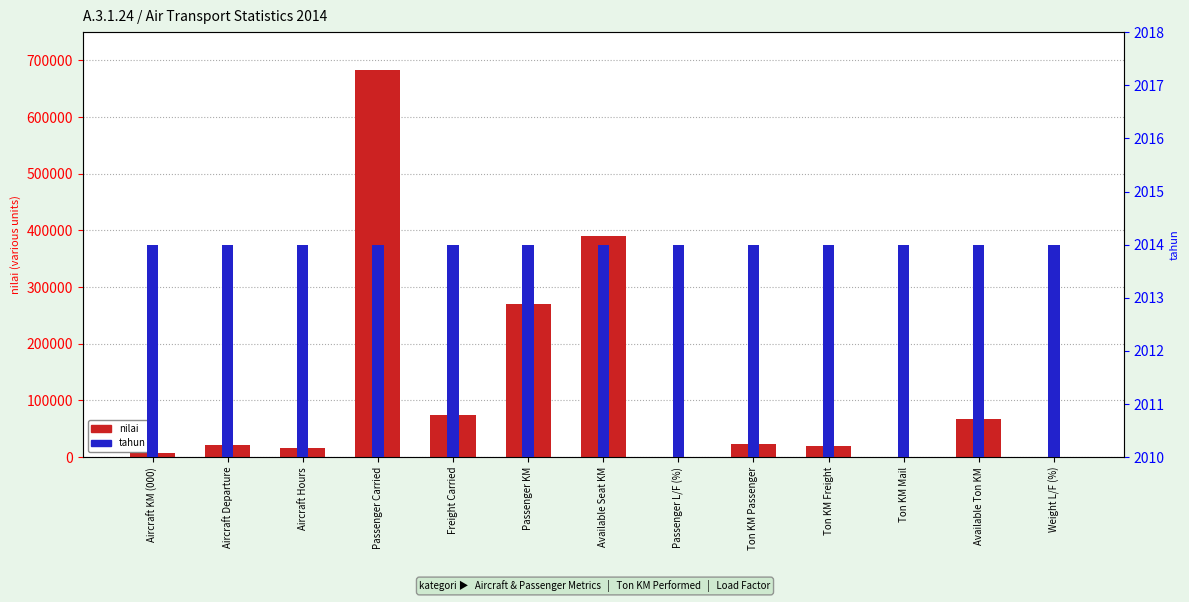

What is the sum of the nilai values at Aircraft Hours and Ton KM Freight?

36623